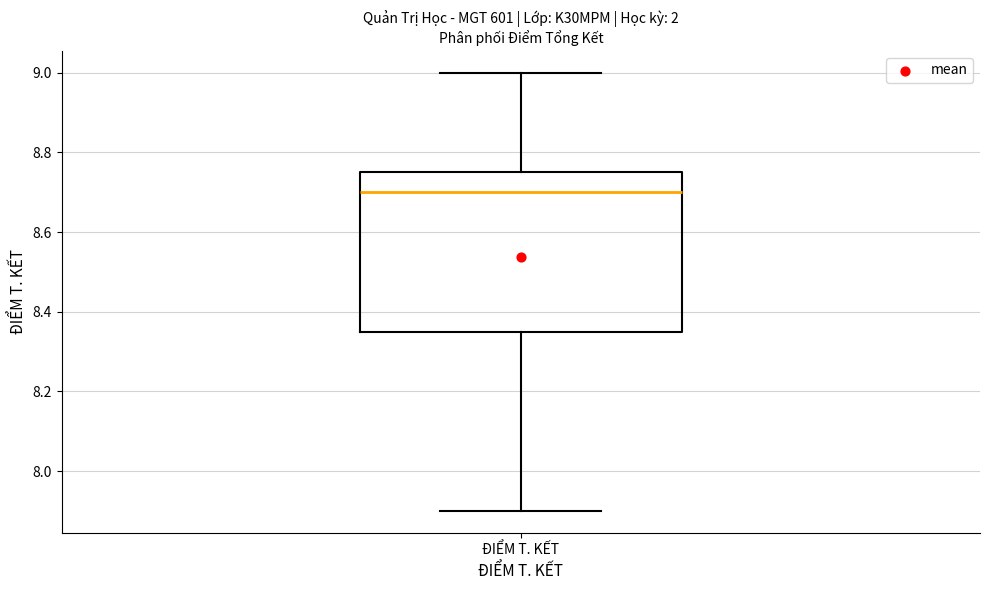

Read this box plot against the y-axis: the position of the median line, the range covered by the box, and the ends of both whiskers. The values are not printed on the chart, so give them approximately, as read against the axis.

median 8.70, box 8.36 to 8.76, whiskers 7.90 to 9.00